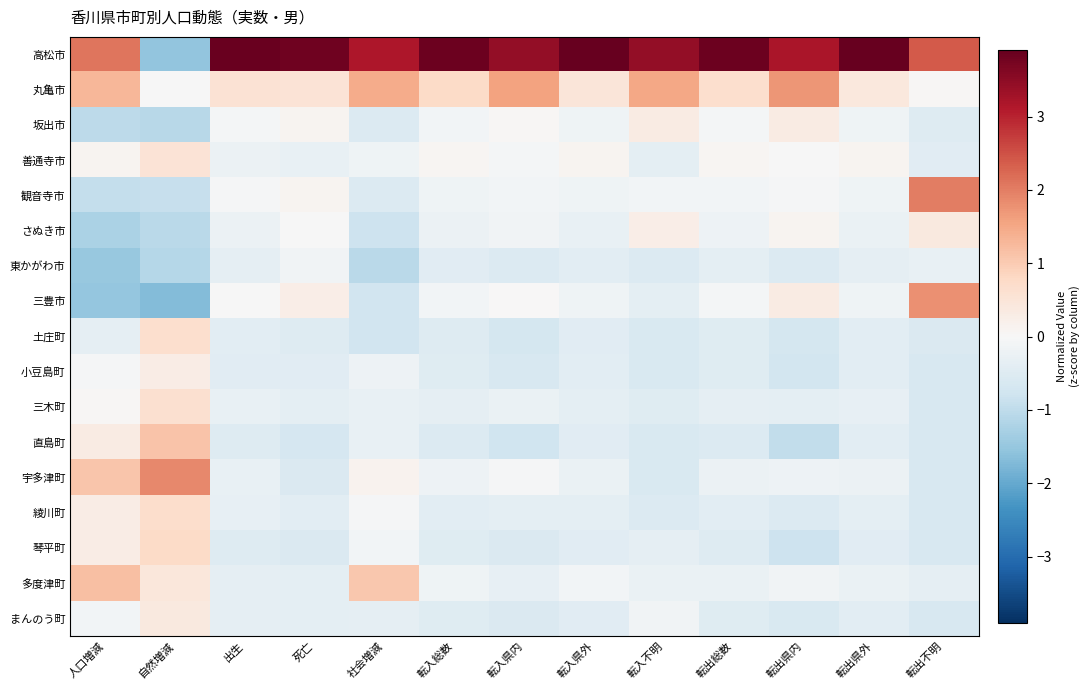

Reading left to right, list all the values displayed in this chart.

高松市: 人口増減=2.1	自然増減=-1.6	出生=3.9	死亡=3.8	社会増減=3.2	転入総数=3.8	転入県内=3.4	転入県外=3.9	転入不明=3.4	転出総数=3.8	転出県内=3.2	転出県外=3.9	転出不明=2.4
丸亀市: 人口増減=1.3	自然増減=-0.0	出生=0.6	死亡=0.5	社会増減=1.4	転入総数=0.7	転入県内=1.6	転入県外=0.5	転入不明=1.5	転出総数=0.7	転出県内=1.7	転出県外=0.4	転出不明=0.0
坂出市: 人口増減=-1.0	自然増減=-1.1	出生=-0.1	死亡=0.1	社会増減=-0.5	転入総数=-0.1	転入県内=0.1	転入県外=-0.2	転入不明=0.3	転出総数=-0.1	転出県内=0.3	転出県外=-0.2	転出不明=-0.5
善通寺市: 人口増減=0.1	自然増減=0.5	出生=-0.2	死亡=-0.3	社会増減=-0.2	転入総数=0.1	転入県内=-0.1	転入県外=0.1	転入不明=-0.4	転出総数=0.1	転出県内=-0.0	転出県外=0.1	転出不明=-0.4
観音寺市: 人口増減=-0.9	自然増減=-0.9	出生=-0.1	死亡=0.1	社会増減=-0.5	転入総数=-0.2	転入県内=-0.1	転入県外=-0.2	転入不明=-0.1	転出総数=-0.1	転出県内=-0.1	転出県外=-0.2	転出不明=2.0
さぬき市: 人口増減=-1.3	自然増減=-1.1	出生=-0.2	死亡=-0.0	社会増減=-0.8	転入総数=-0.2	転入県内=-0.1	転入県外=-0.3	転入不明=0.3	転出総数=-0.2	転出県内=0.1	転出県外=-0.3	転出不明=0.4
東かがわ市: 人口増減=-1.5	自然増減=-1.1	出生=-0.3	死亡=-0.1	社会増減=-1.0	転入総数=-0.4	転入県内=-0.5	転入県外=-0.4	転入不明=-0.5	転出総数=-0.4	転出県内=-0.5	転出県外=-0.3	転出不明=-0.3
三豊市: 人口増減=-1.5	自然増減=-1.7	出生=-0.0	死亡=0.3	社会増減=-0.8	転入総数=-0.1	転入県内=0.0	転入県外=-0.2	転入不明=-0.4	転出総数=-0.1	転出県内=0.3	転出県外=-0.2	転出不明=1.8
土庄町: 人口増減=-0.3	自然増減=0.7	出生=-0.4	死亡=-0.5	社会増減=-0.7	転入総数=-0.5	転入県内=-0.7	転入県外=-0.4	転入不明=-0.6	転出総数=-0.5	転出県内=-0.7	転出県外=-0.4	転出不明=-0.6
小豆島町: 人口増減=-0.0	自然増減=0.3	出生=-0.4	死亡=-0.5	社会増減=-0.2	転入総数=-0.5	転入県内=-0.6	転入県外=-0.4	転入不明=-0.6	転出総数=-0.5	転出県内=-0.7	転出県外=-0.4	転出不明=-0.6
三木町: 人口増減=0.0	自然増減=0.6	出生=-0.3	死亡=-0.4	社会増減=-0.3	転入総数=-0.4	転入県内=-0.2	転入県外=-0.4	転入不明=-0.5	転出総数=-0.4	転出県内=-0.4	転出県外=-0.3	転出不明=-0.6
直島町: 人口増減=0.3	自然増減=1.1	出生=-0.5	死亡=-0.7	社会増減=-0.3	転入総数=-0.5	転入県内=-0.8	転入県外=-0.4	転入不明=-0.6	転出総数=-0.5	転出県内=-1.0	転出県外=-0.4	転出不明=-0.6
宇多津町: 人口増減=1.1	自然増減=1.9	出生=-0.3	死亡=-0.6	社会増減=0.2	転入総数=-0.2	転入県内=-0.1	転入県外=-0.2	転入不明=-0.6	転出総数=-0.2	転出県内=-0.2	転出県外=-0.2	転出不明=-0.6
綾川町: 人口増減=0.3	自然増減=0.7	出生=-0.3	死亡=-0.4	社会増減=-0.0	転入総数=-0.4	転入県内=-0.4	転入県外=-0.4	転入不明=-0.5	転出総数=-0.4	転出県内=-0.5	転出県外=-0.4	転出不明=-0.6
琴平町: 人口増減=0.3	自然増減=0.7	出生=-0.5	死亡=-0.6	社会増減=-0.1	転入総数=-0.5	転入県内=-0.6	転入県外=-0.5	転入不明=-0.3	転出総数=-0.5	転出県内=-0.8	転出県外=-0.4	転出不明=-0.6
多度津町: 人口増減=1.2	自然増減=0.4	出生=-0.4	死亡=-0.4	社会増減=1.0	転入総数=-0.2	転入県内=-0.3	転入県外=-0.1	転入不明=-0.3	転出総数=-0.3	転出県内=-0.2	転出県外=-0.3	転出不明=-0.4
まんのう町: 人口増減=-0.1	自然増減=0.4	出生=-0.4	死亡=-0.4	社会増減=-0.3	転入総数=-0.5	転入県内=-0.6	転入県外=-0.4	転入不明=-0.1	転出総数=-0.5	転出県内=-0.6	転出県外=-0.4	転出不明=-0.6